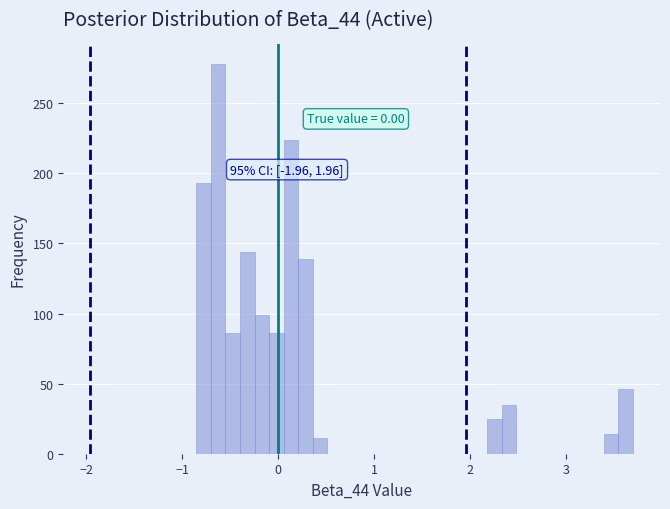

Around what value on the x-axis is the tallest bar? Give the approximate position of its centre, as read against the axis.

-0.6